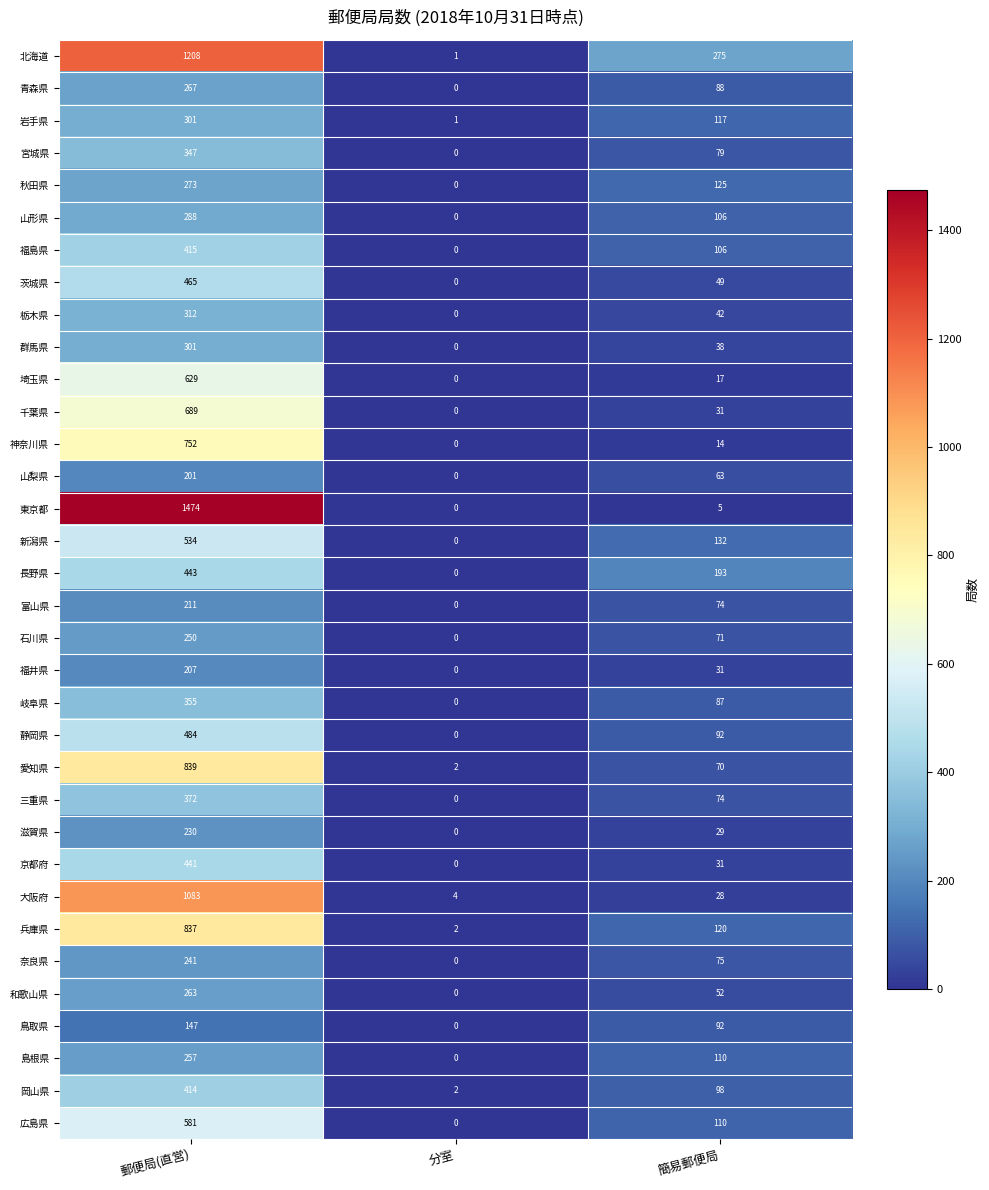

The 新潟県 series shows 225 at 分室. True or false?

False